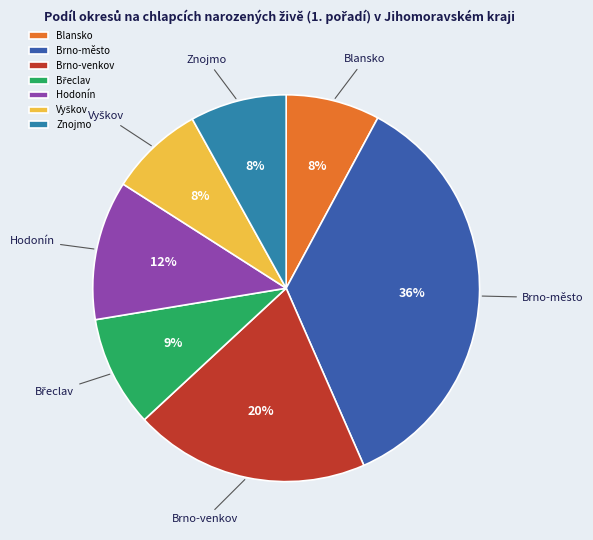

Which slice is the largest?

Brno-město